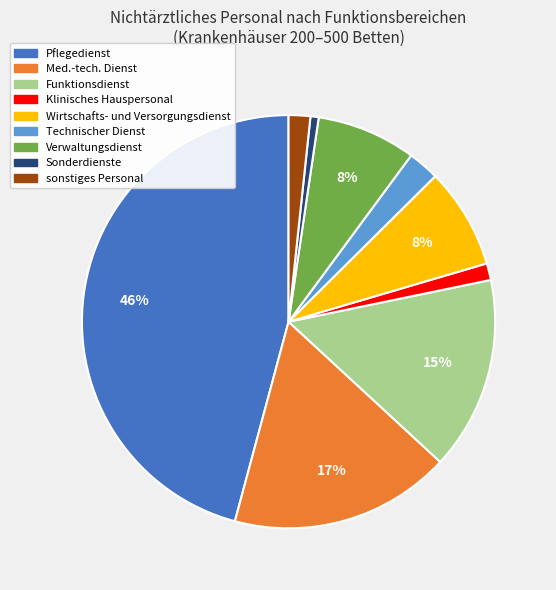

What is the largest slice in the pie chart?

Pflegedienst